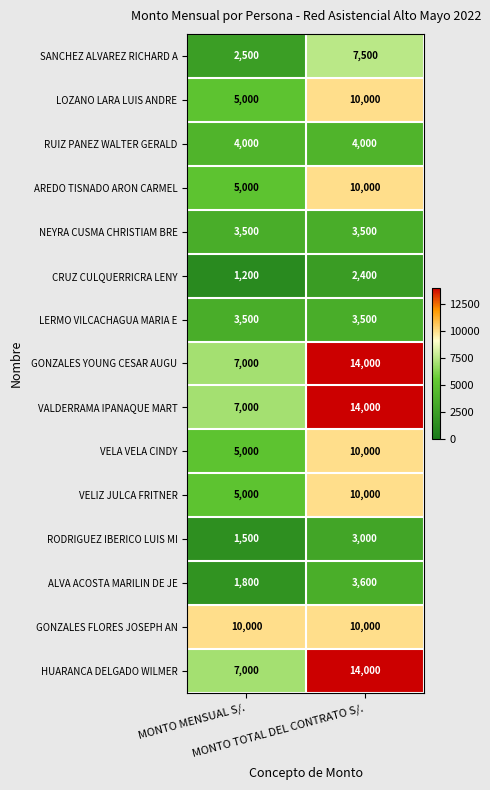

What is the greatest value displayed?

14000